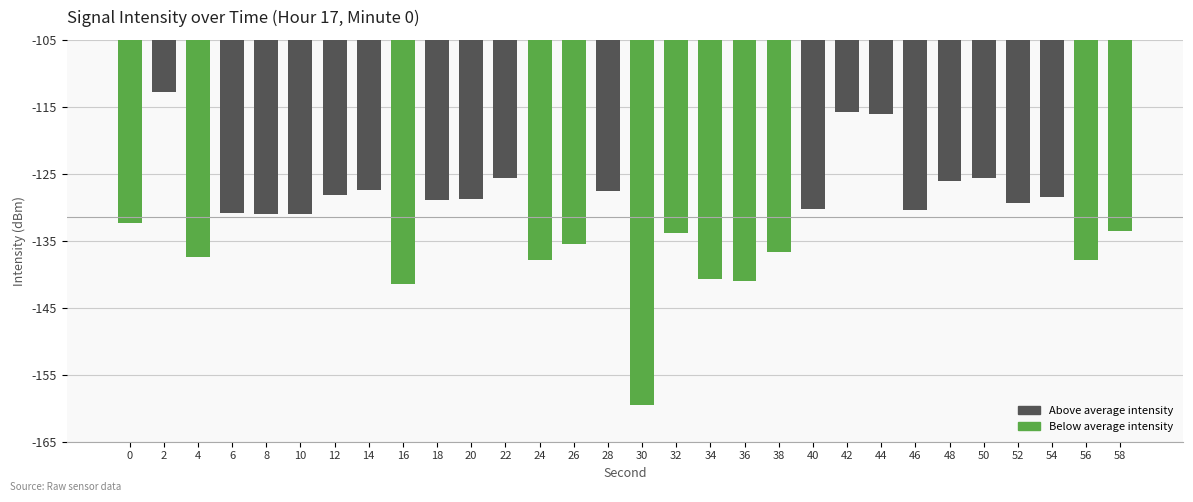

Does the chart contain any negative values?

Yes